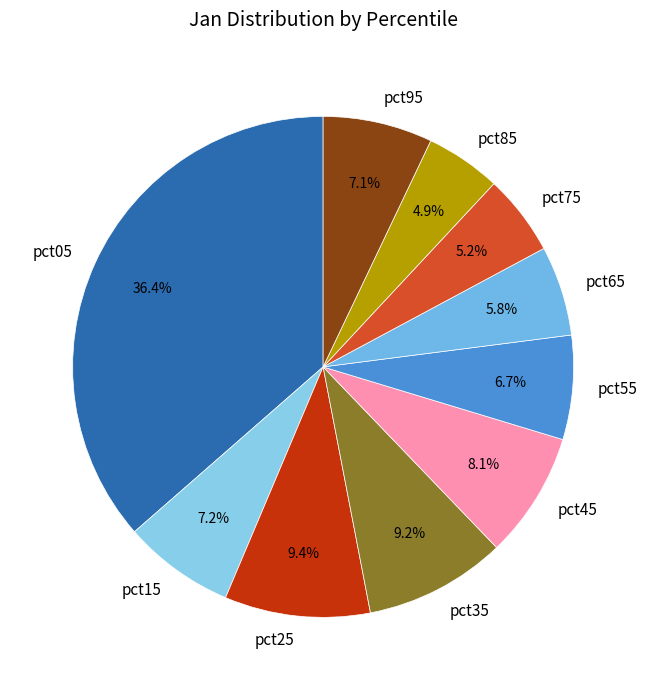

To the nearest percent, what is the difference between the largest and smallest slice percentages?

32%